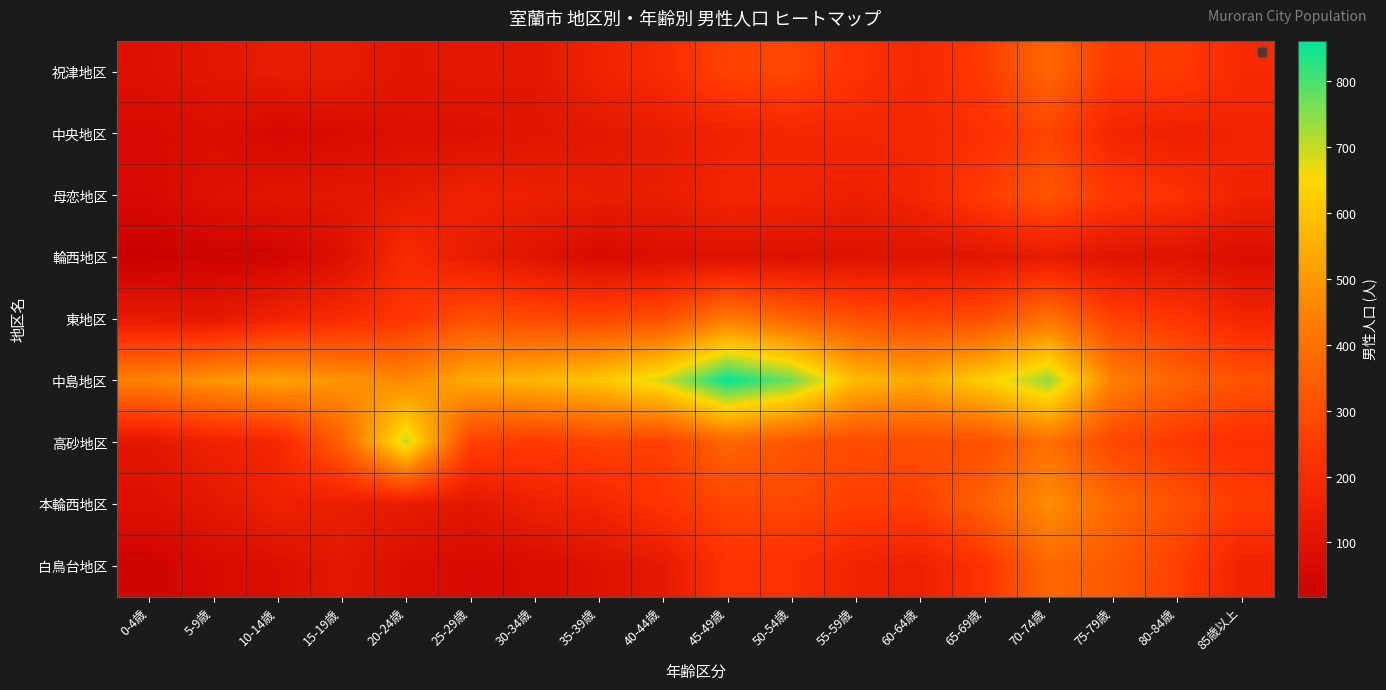

Reading right to left, what are all the values shown in this chart?

祝津地区: 85歳以上=193	80-84歳=255	75-79歳=247	70-74歳=372	65-69歳=252	60-64歳=189	55-59歳=221	50-54歳=283	45-49歳=272	40-44歳=198	35-39歳=165	30-34歳=115	25-29歳=121	20-24歳=109	15-19歳=138	10-14歳=138	5-9歳=113	0-4歳=90
中央地区: 85歳以上=170	80-84歳=149	75-79歳=174	70-74歳=279	65-69歳=214	60-64歳=183	55-59歳=180	50-54歳=178	45-49歳=162	40-44歳=137	35-39歳=119	30-34歳=109	25-29歳=88	20-24歳=85	15-19歳=66	10-14歳=55	5-9歳=78	0-4歳=61
母恋地区: 85歳以上=163	80-84歳=221	75-79歳=243	70-74歳=326	65-69歳=251	60-64歳=177	55-59歳=150	50-54歳=175	45-49歳=174	40-44歳=141	35-39歳=141	30-34歳=150	25-29歳=161	20-24歳=129	15-19歳=119	10-14歳=108	5-9歳=92	0-4歳=61
輪西地区: 85歳以上=74	80-84歳=97	75-79歳=101	70-74歳=131	65-69歳=109	60-64歳=97	55-59歳=94	50-54歳=86	45-49歳=92	40-44歳=80	35-39歳=60	30-34歳=104	25-29歳=136	20-24歳=199	15-19歳=84	10-14歳=37	5-9歳=31	0-4歳=18
東地区: 85歳以上=175	80-84歳=237	75-79歳=268	70-74歳=408	65-69歳=303	60-64歳=283	55-59歳=309	50-54歳=364	45-49歳=424	40-44歳=308	35-39歳=284	30-34歳=289	25-29歳=311	20-24歳=233	15-19歳=197	10-14歳=167	5-9歳=118	0-4歳=127
中島地区: 85歳以上=319	80-84歳=365	75-79歳=442	70-74歳=737	65-69歳=628	60-64歳=535	55-59歳=578	50-54歳=769	45-49歳=861	40-44歳=691	35-39歳=607	30-34歳=568	25-29歳=543	20-24歳=461	15-19歳=489	10-14歳=524	5-9歳=495	0-4歳=446
高砂地区: 85歳以上=210	80-84歳=246	75-79歳=283	70-74歳=397	65-69歳=307	60-64歳=303	55-59歳=291	50-54歳=324	45-49歳=369	40-44歳=265	35-39歳=274	30-34歳=245	25-29歳=268	20-24歳=699	15-19歳=355	10-14歳=178	5-9歳=159	0-4歳=113
本輪西地区: 85歳以上=254	80-84歳=310	75-79歳=376	70-74歳=474	65-69歳=358	60-64歳=264	55-59歳=261	50-54歳=286	45-49歳=279	40-44歳=229	35-39歳=175	30-34歳=155	25-29歳=113	20-24歳=135	15-19歳=144	10-14歳=159	5-9歳=118	0-4歳=86
白鳥台地区: 85歳以上=163	80-84歳=264	75-79歳=333	70-74歳=377	65-69歳=226	60-64歳=153	55-59歳=166	50-54歳=216	45-49歳=223	40-44歳=123	35-39歳=96	30-34歳=69	25-29歳=62	20-24歳=78	15-19歳=121	10-14歳=80	5-9歳=65	0-4歳=34